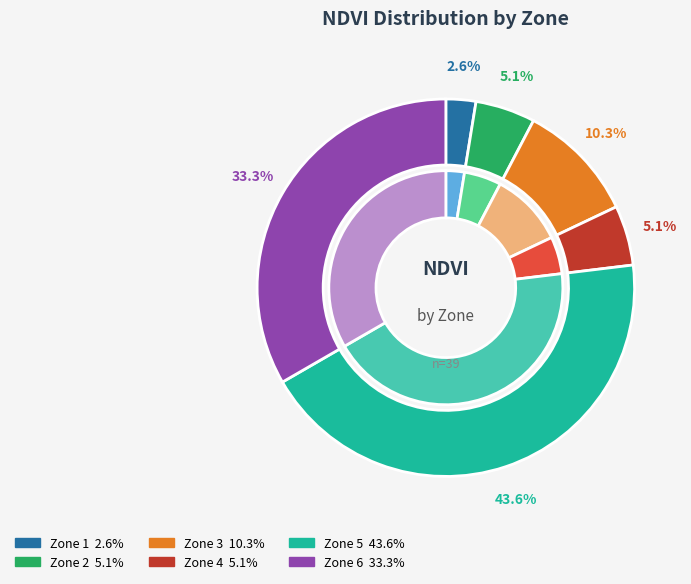

Which slice is the smallest?

Zone 1